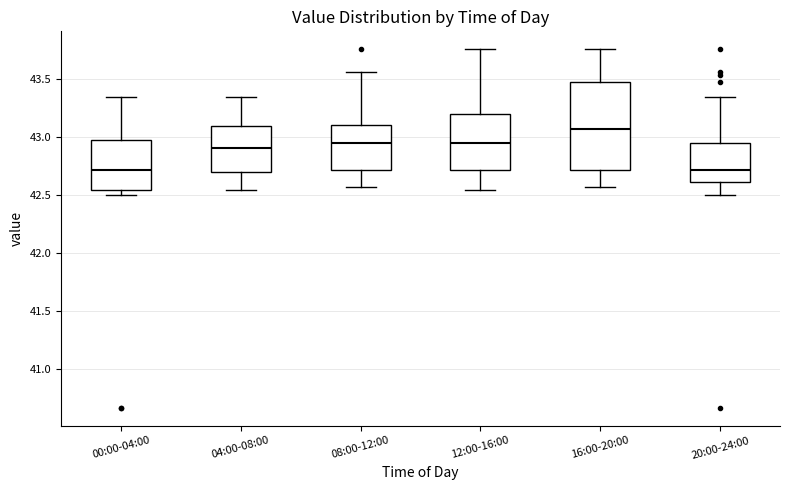

Reading left to right, read every box against the y-axis: the position of its median line, the range the box covers, and the ends of its whiskers. The values are not printed on the chart, so give them approximately, as read against the axis.

00:00-04:00: median 42.70, box 42.55 to 43.00, whiskers 42.50 to 43.35
04:00-08:00: median 42.90, box 42.70 to 43.10, whiskers 42.55 to 43.35
08:00-12:00: median 42.95, box 42.70 to 43.10, whiskers 42.55 to 43.55
12:00-16:00: median 42.95, box 42.70 to 43.20, whiskers 42.55 to 43.75
16:00-20:00: median 43.05, box 42.70 to 43.50, whiskers 42.55 to 43.75
20:00-24:00: median 42.70, box 42.60 to 42.95, whiskers 42.50 to 43.35